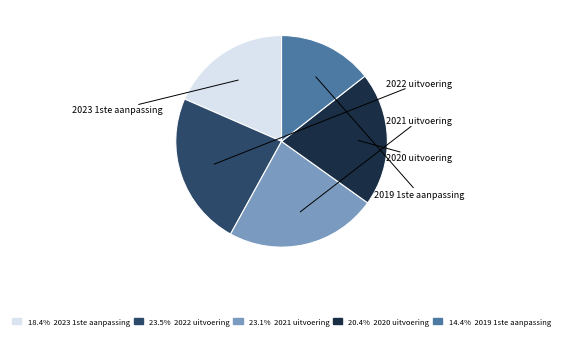

True or false: 2023 1ste aanpassing accounts for 18% of the total.

True